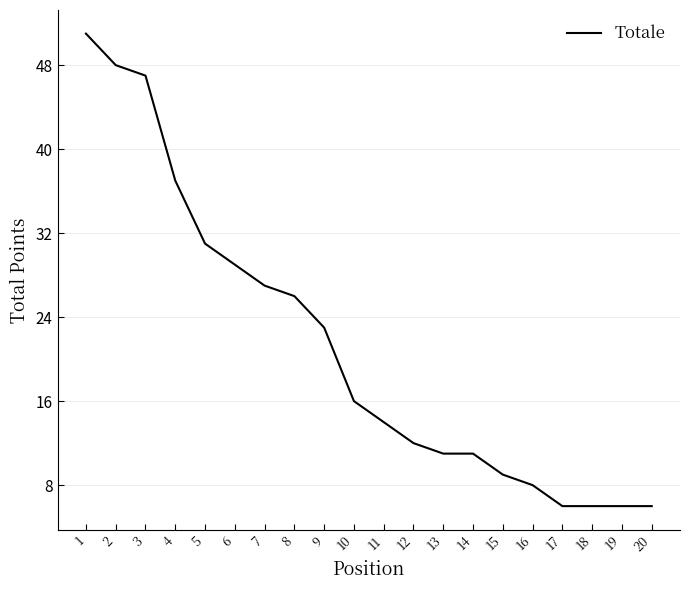

The chart shows a value of 14 at 16. True or false?

False